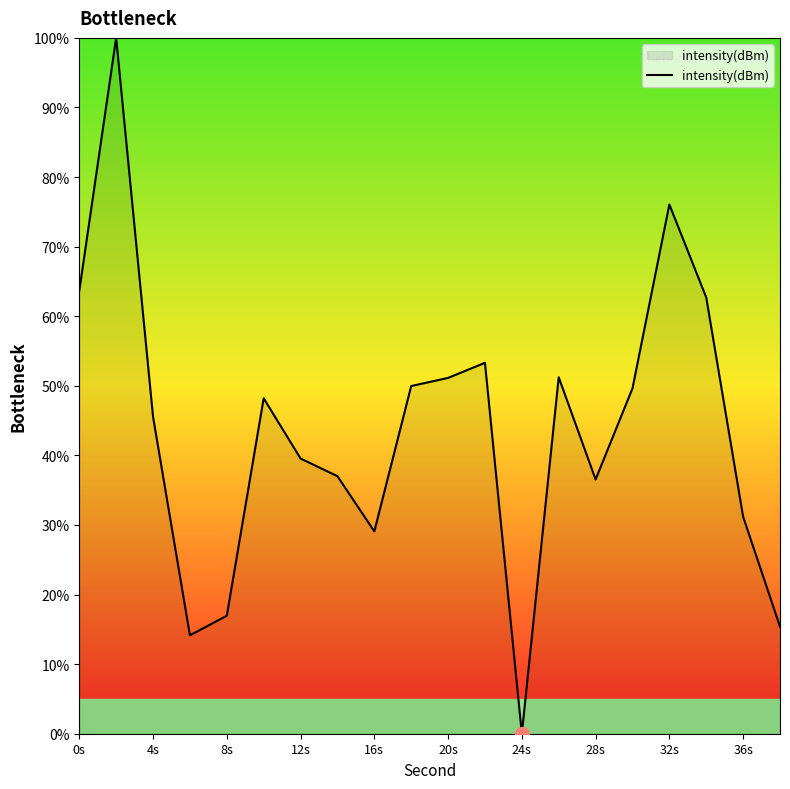

What is the greatest value displayed?

100.0